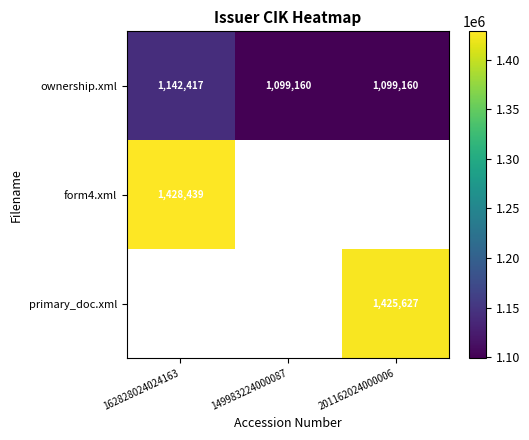

How many data points in ownership.xml are above 1099160?

1